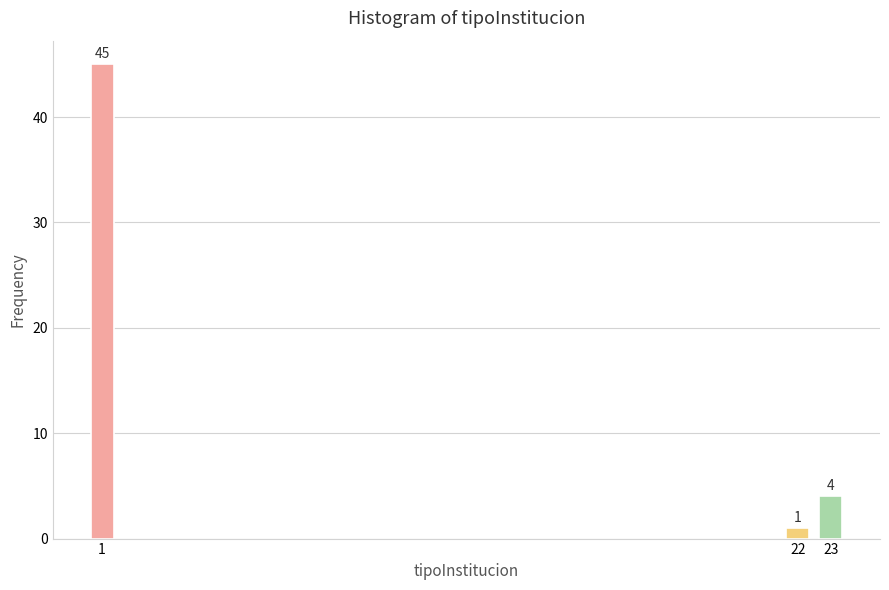

Reading left to right, what are all the values shown in this chart?

1=45	22=1	23=4